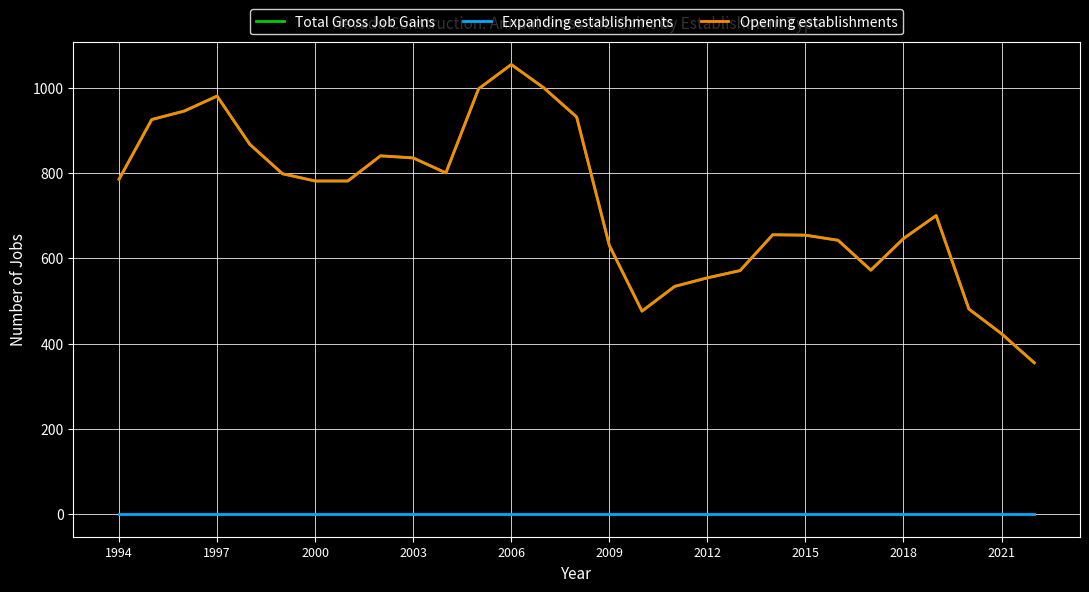

True or false: Opening establishments and Total Gross Job Gains cross at least once.

False